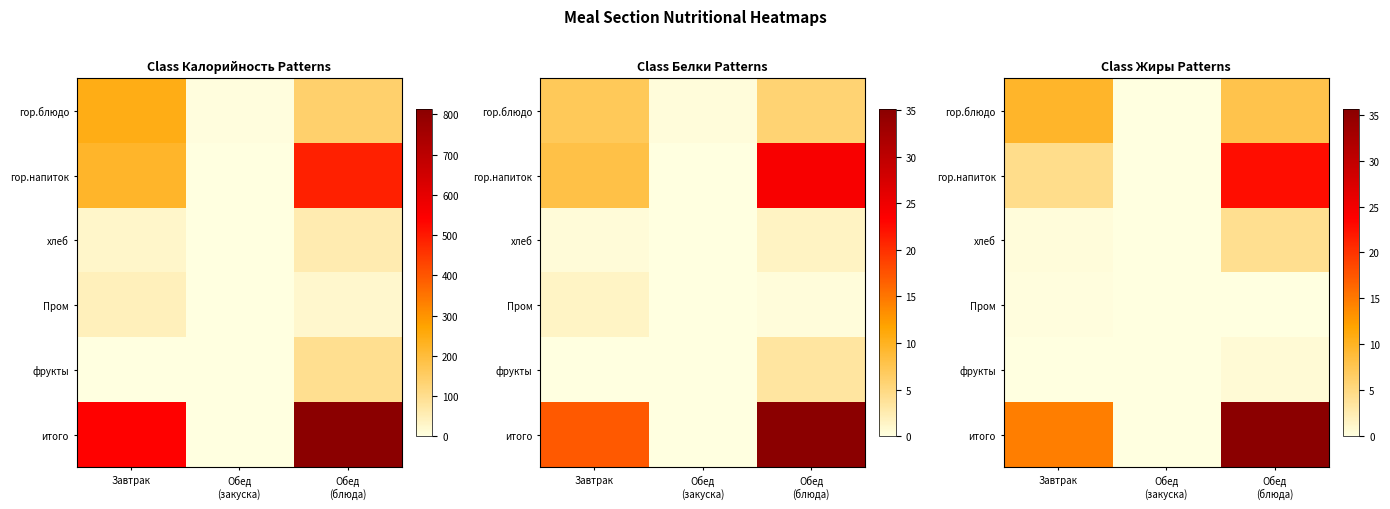

The value of Пром at Обед (закуска) is 0.0. True or false?

True